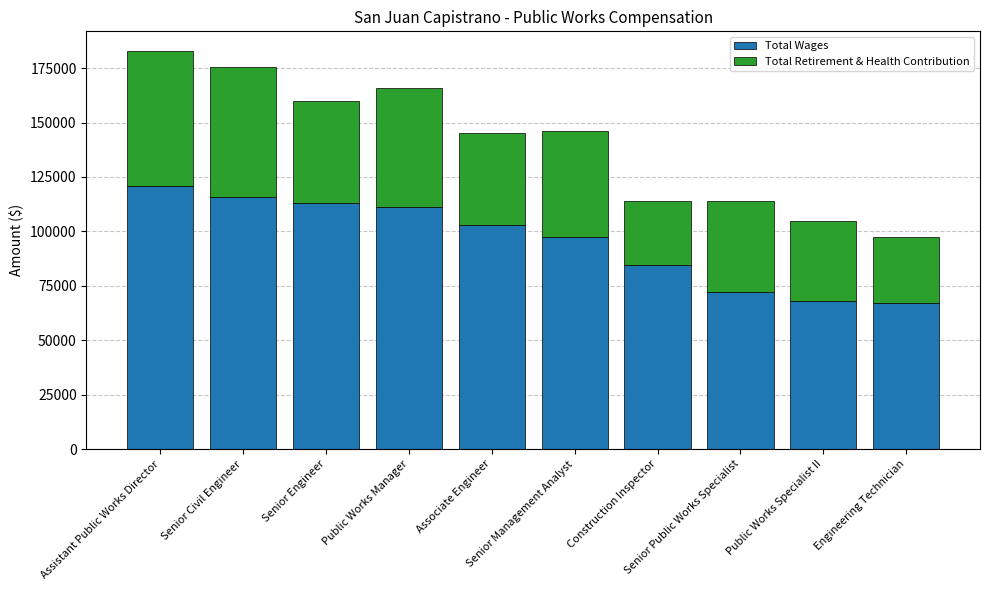

What is the maximum value for Total Wages?

120946